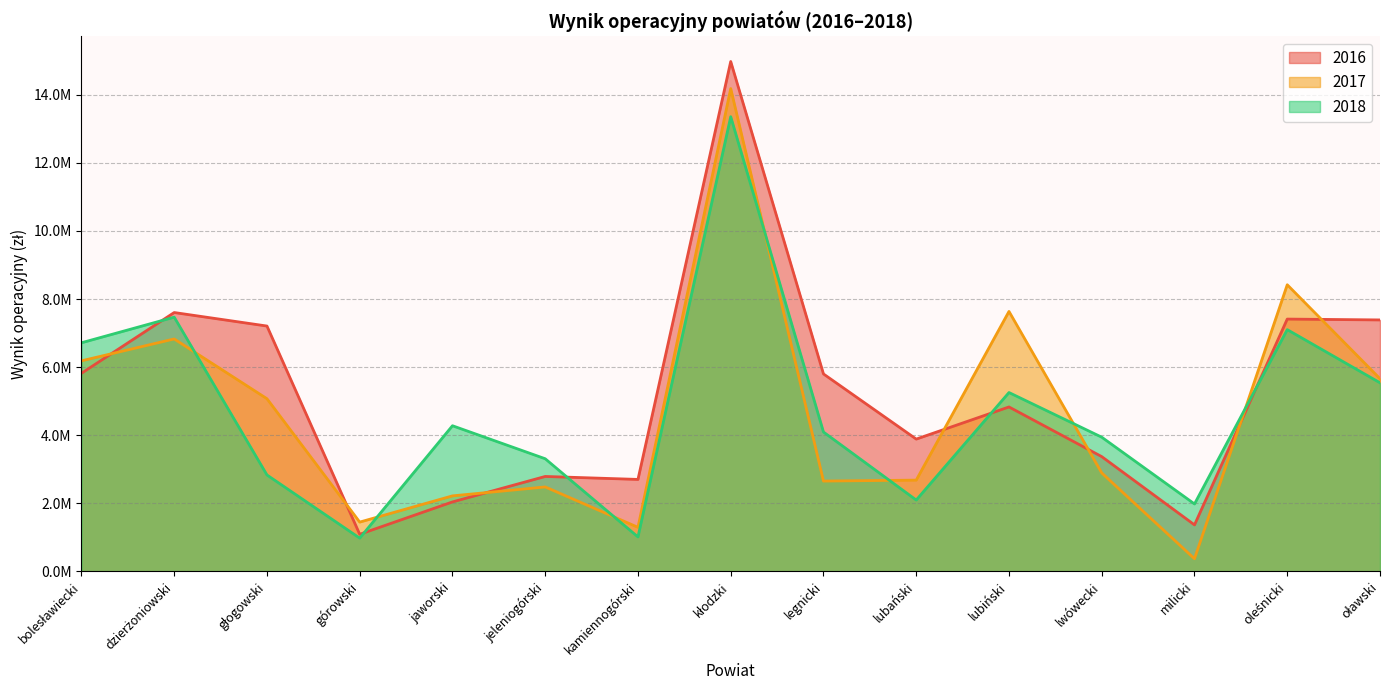

How many lines are shown in the chart?

3